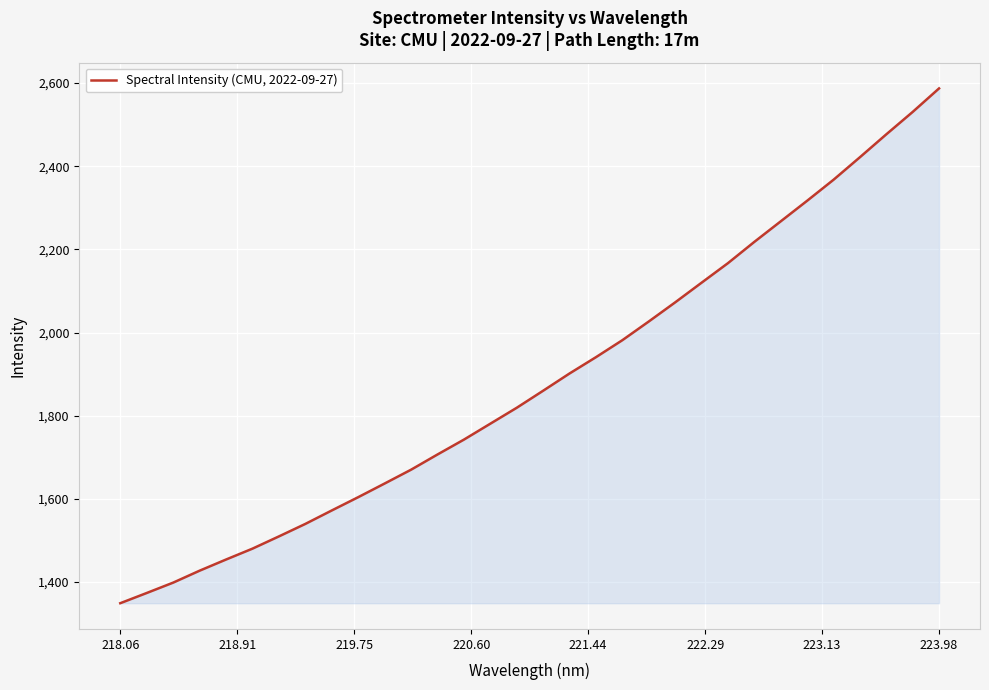

What is the maximum value shown in the chart?

2587.3